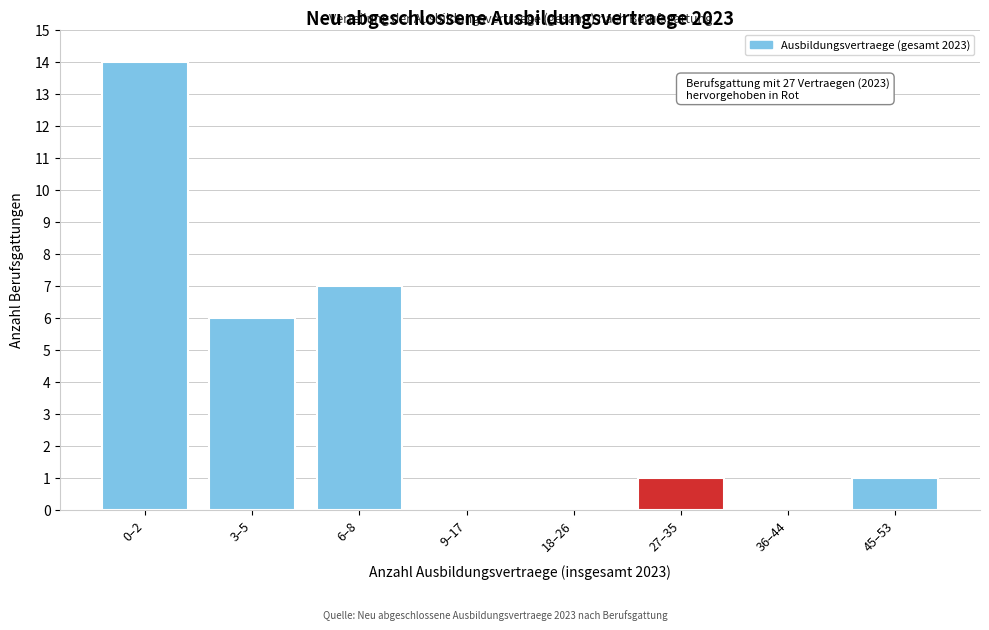

Reading left to right, extract all data points from this chart.

0–2=14	3–5=6	6–8=7	9–17=0	18–26=0	27–35=1	36–44=0	45–53=1